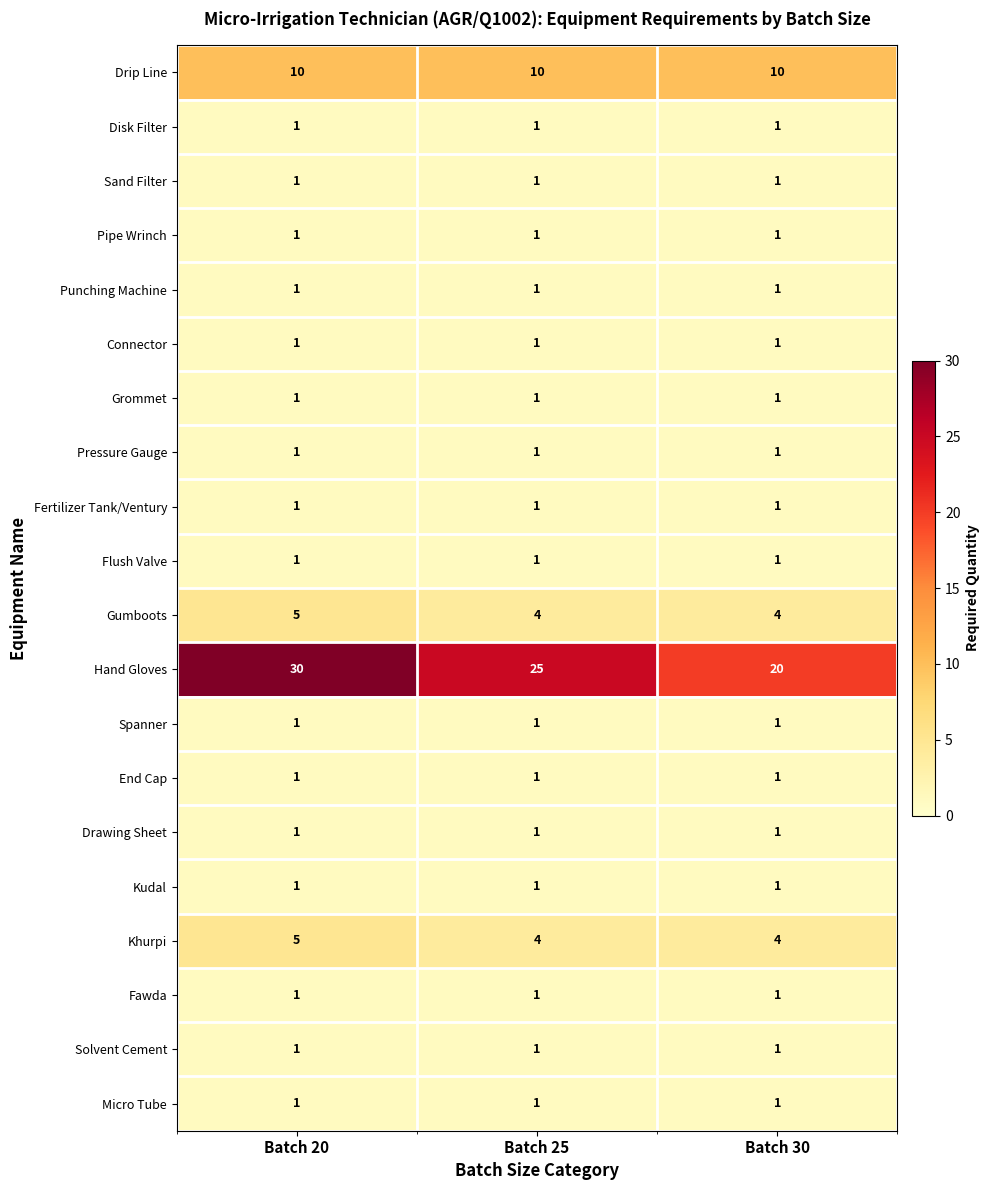

What is the sum of all Sand Filter values?

3